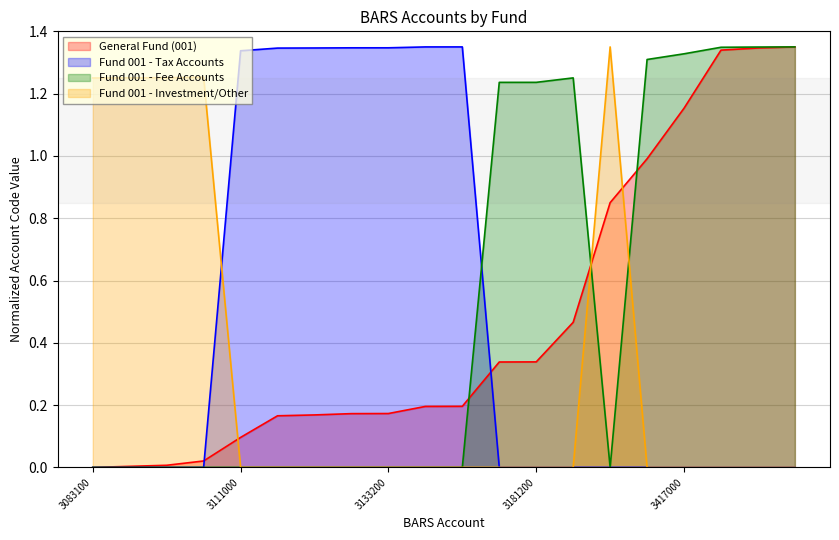

Between 3111000 and 3329210, which series saw the biggest shift?

Fund 001 - Investment/Other